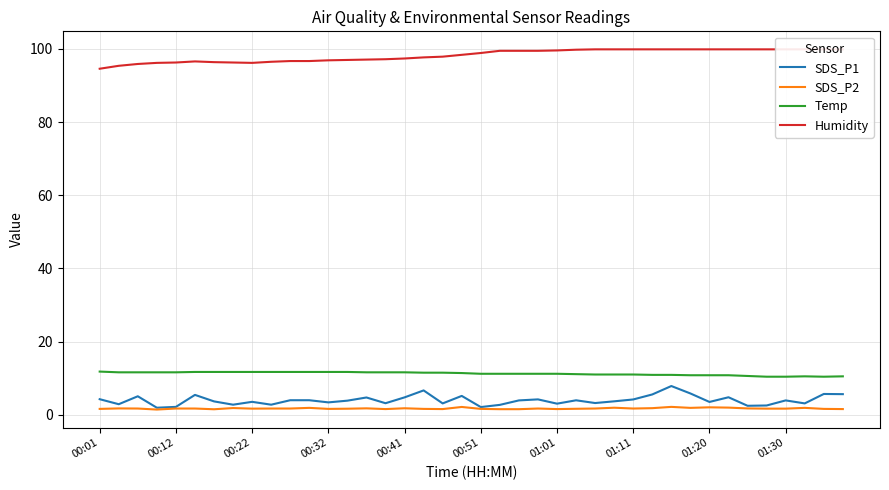

How many categories are shown in the chart?

40